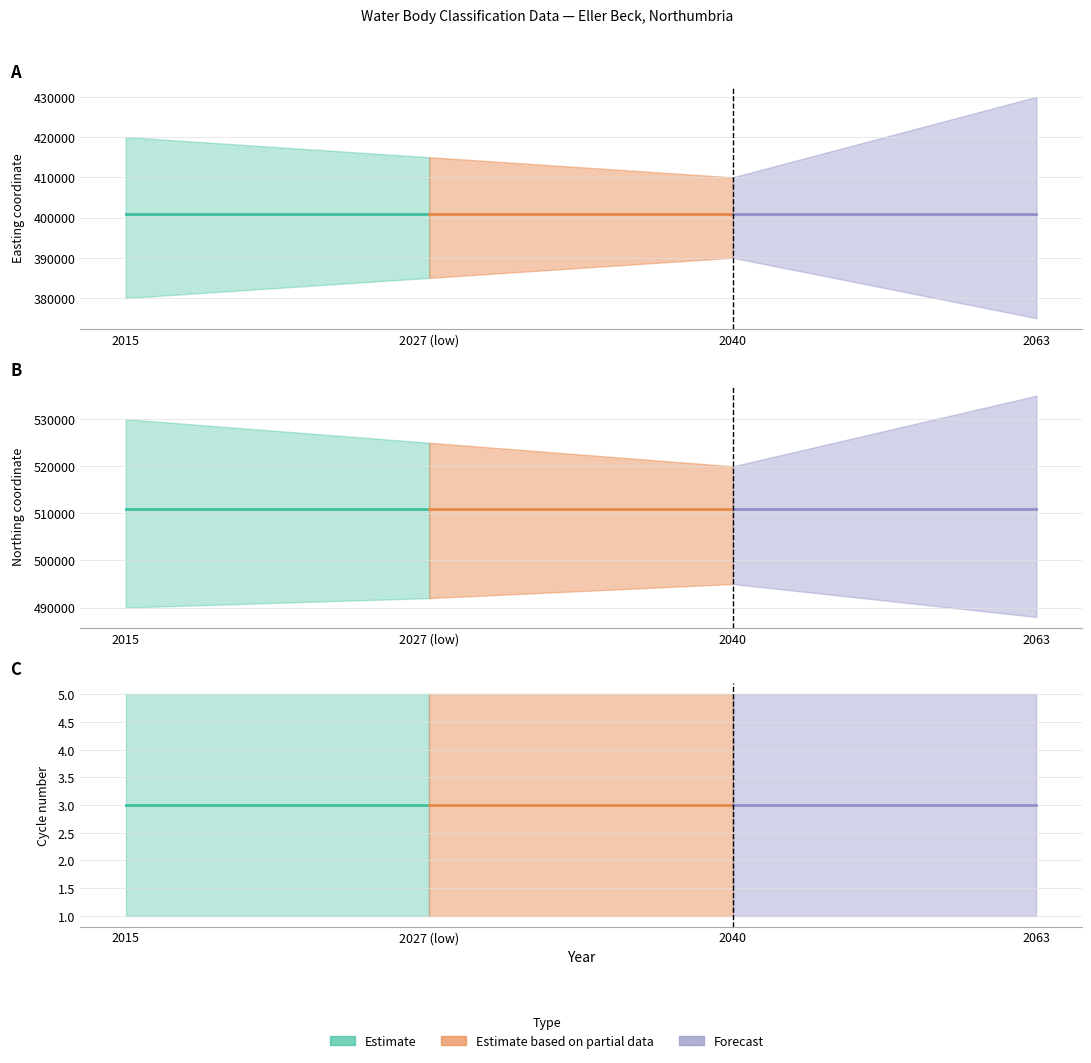

True or false: Northing and Cycle cross at least once.

False